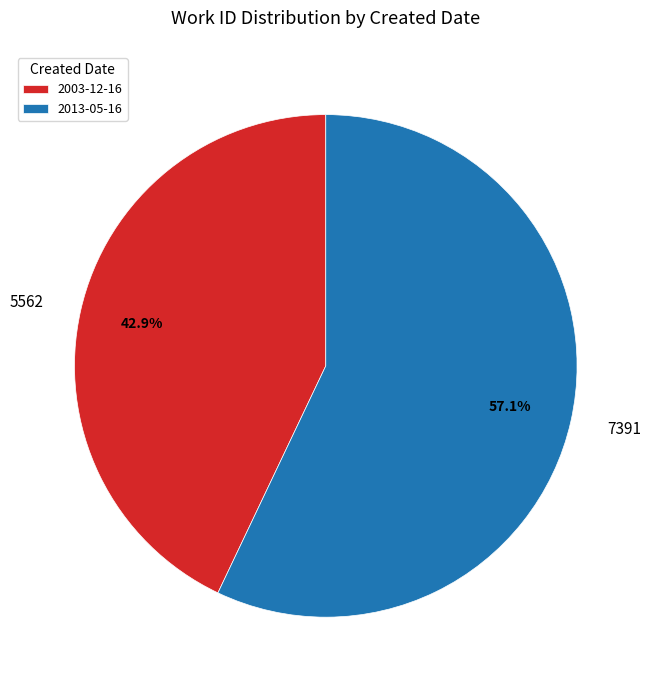

What percentage do 2013-05-16 and 2003-12-16 together represent?

100.0%